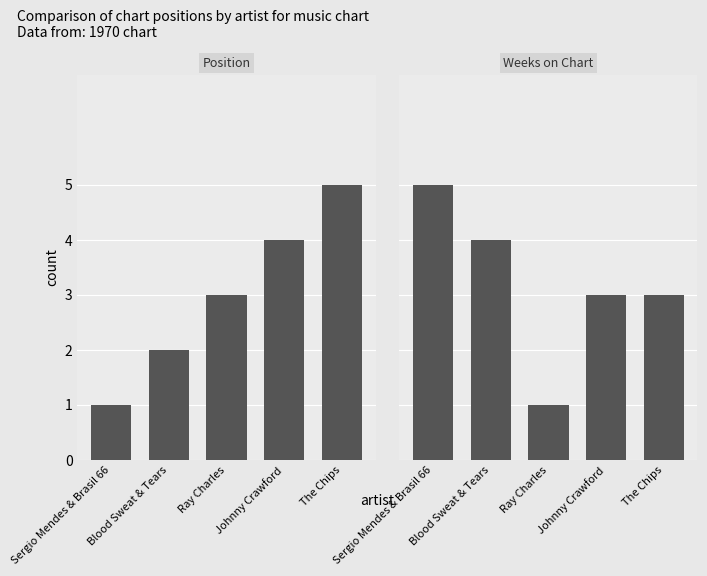

What is the difference between the Position values at Blood Sweat & Tears and Ray Charles?

1